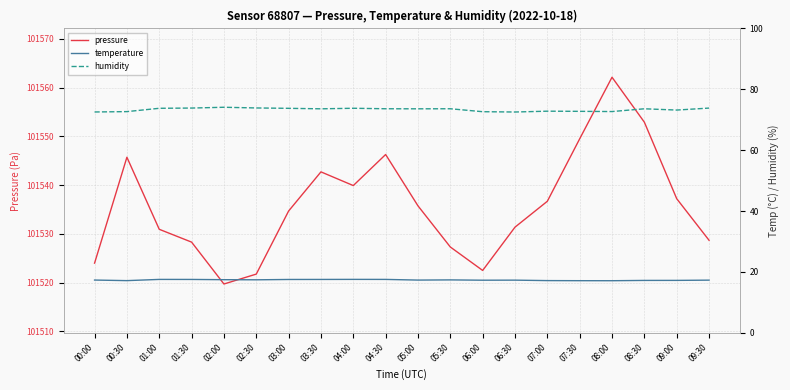

How many humidity values are between 72 and 73?

7